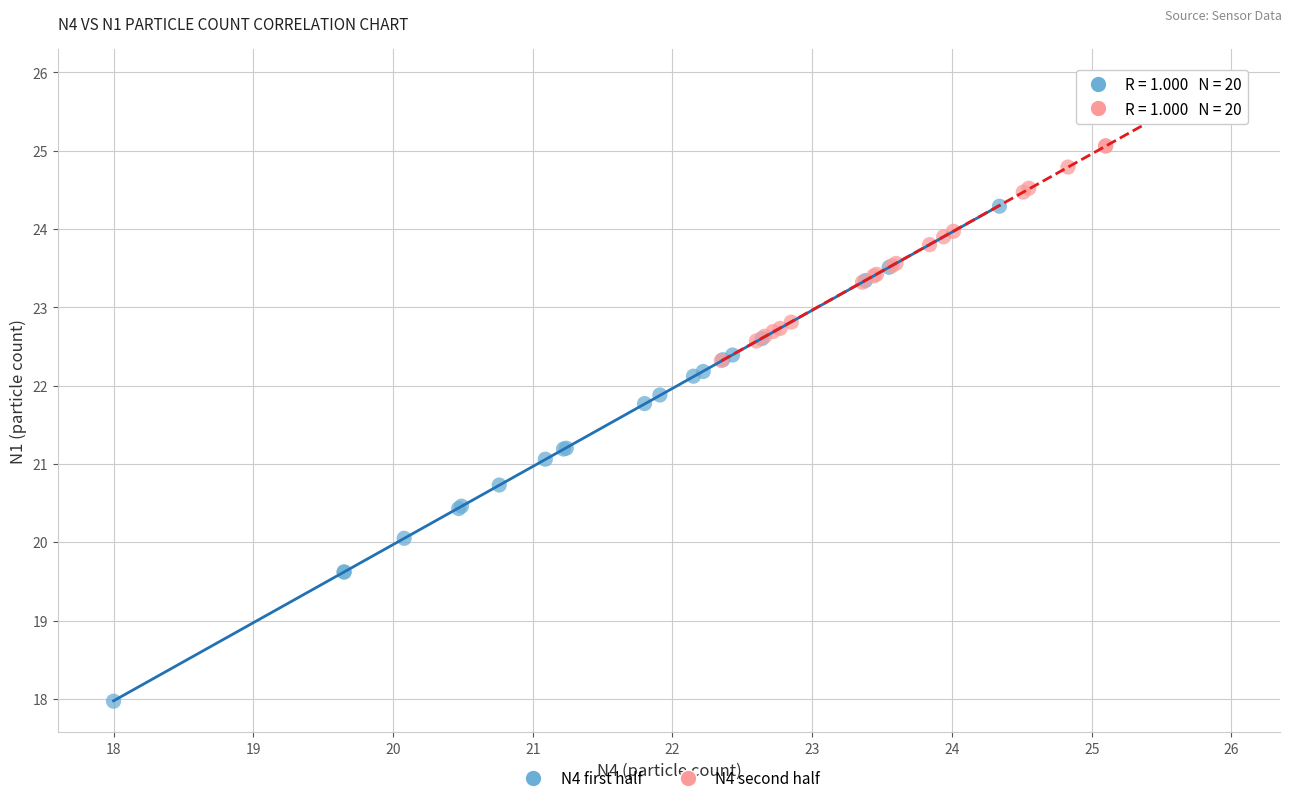

Which series reaches the maximum Y coordinate?

N4 second half